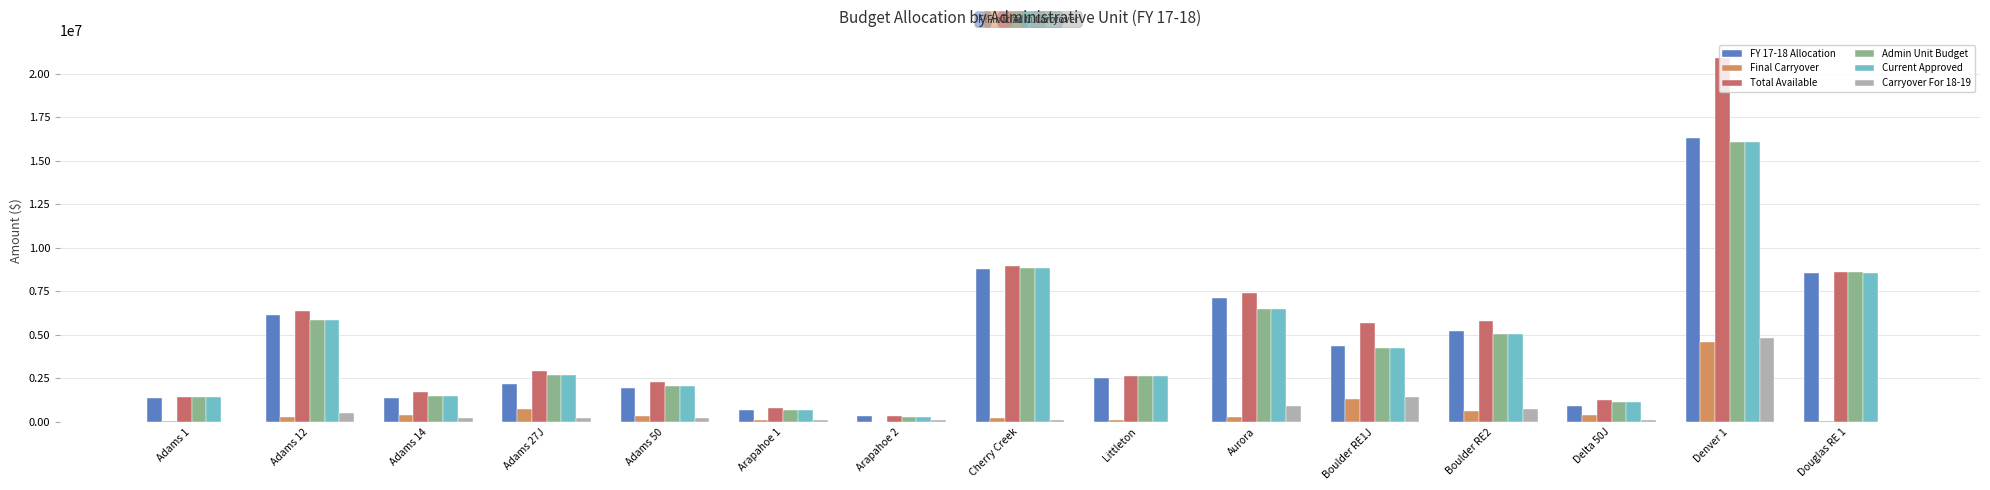

Are the bars grouped side by side (vs. stacked)?

Yes